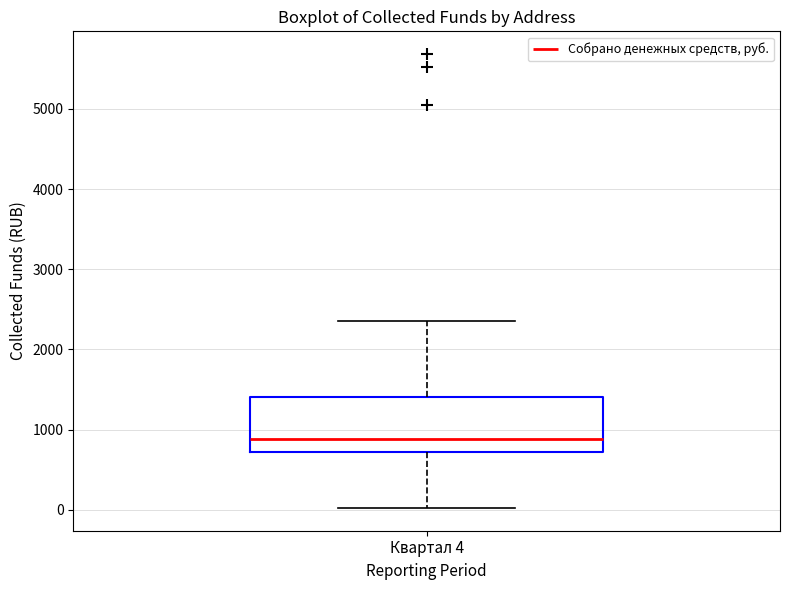

Where is the upper edge of the box for Квартал 4 on the y-axis? The values are not printed on the chart, so give them approximately, as read against the axis.

1400